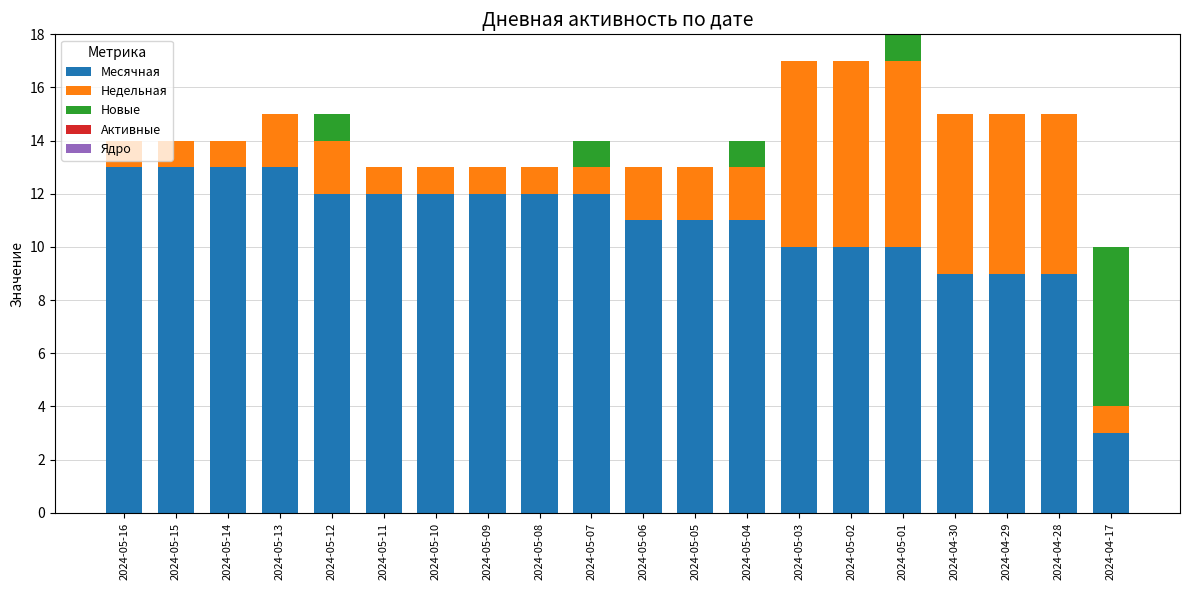

What is the sum of all Месячная values?

217